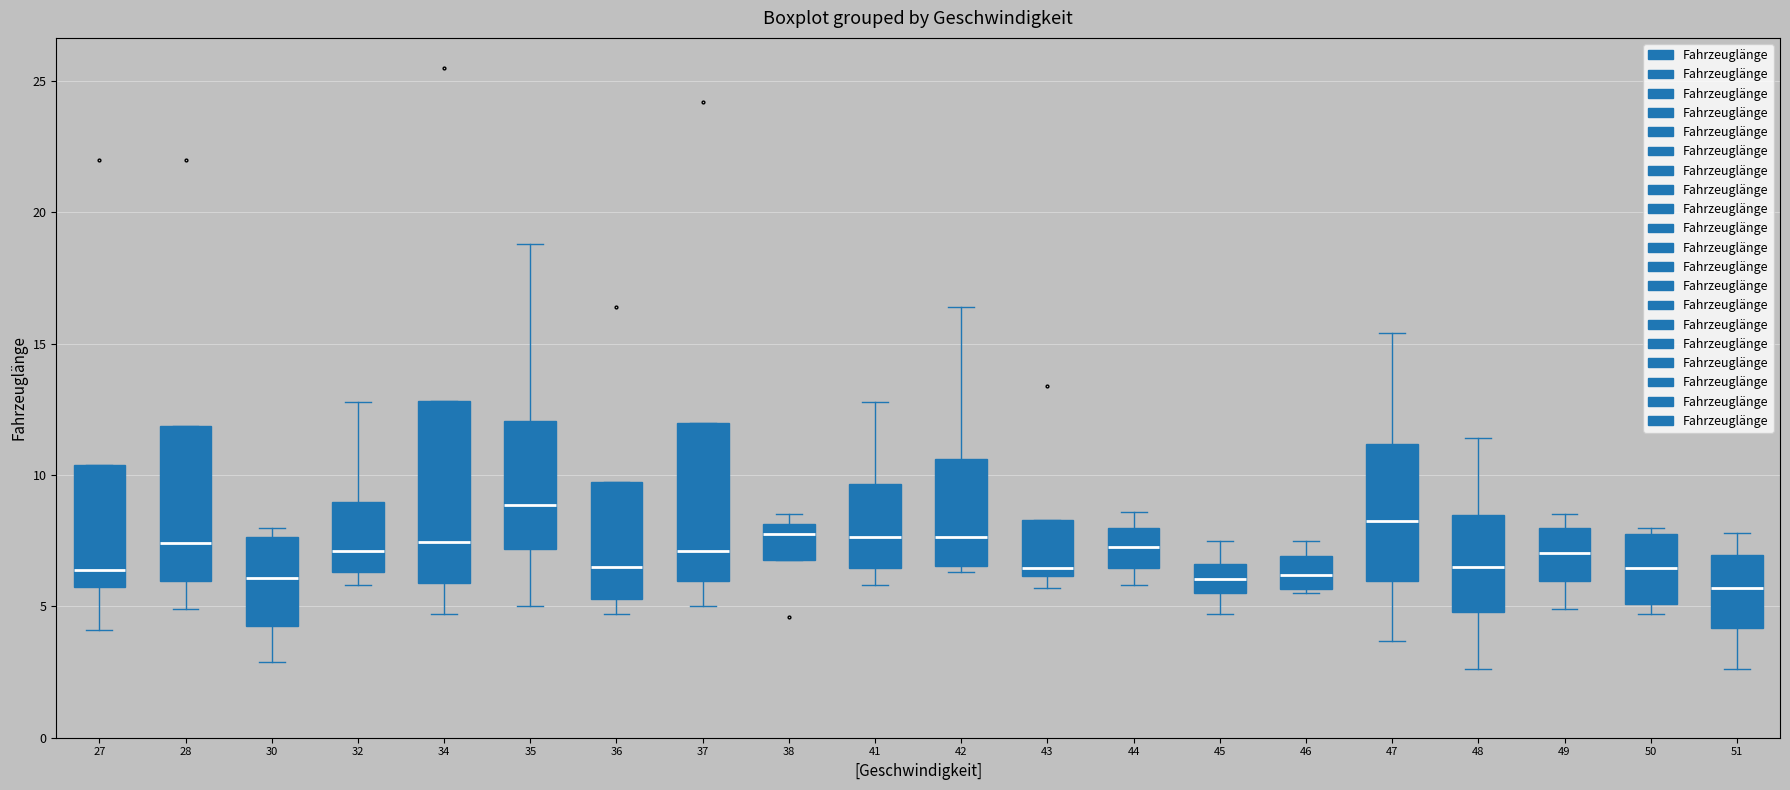

Comparing the boxes themselves (not the whiskers), which one is the tallest?

34